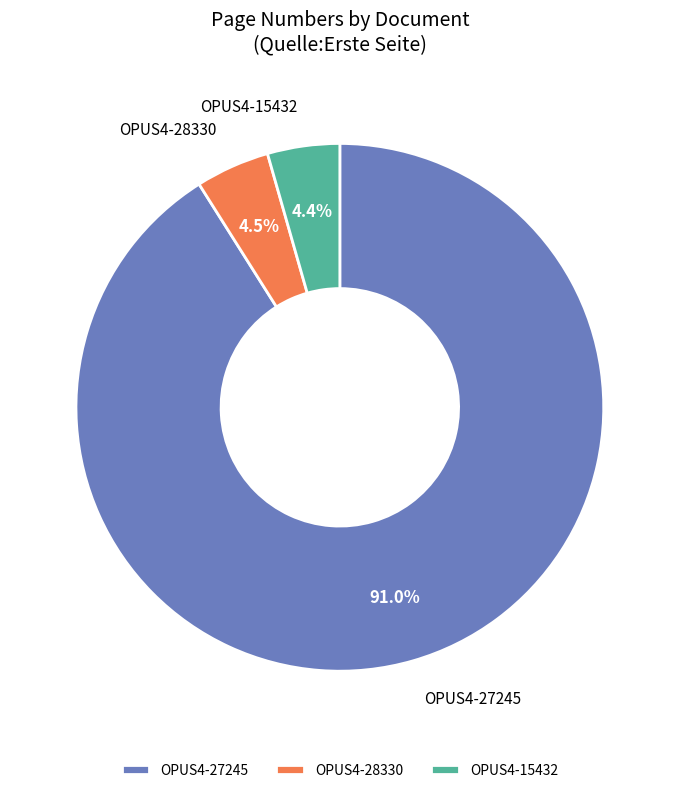

To the nearest percent, what percentage of the pie is OPUS4-27245?

91%